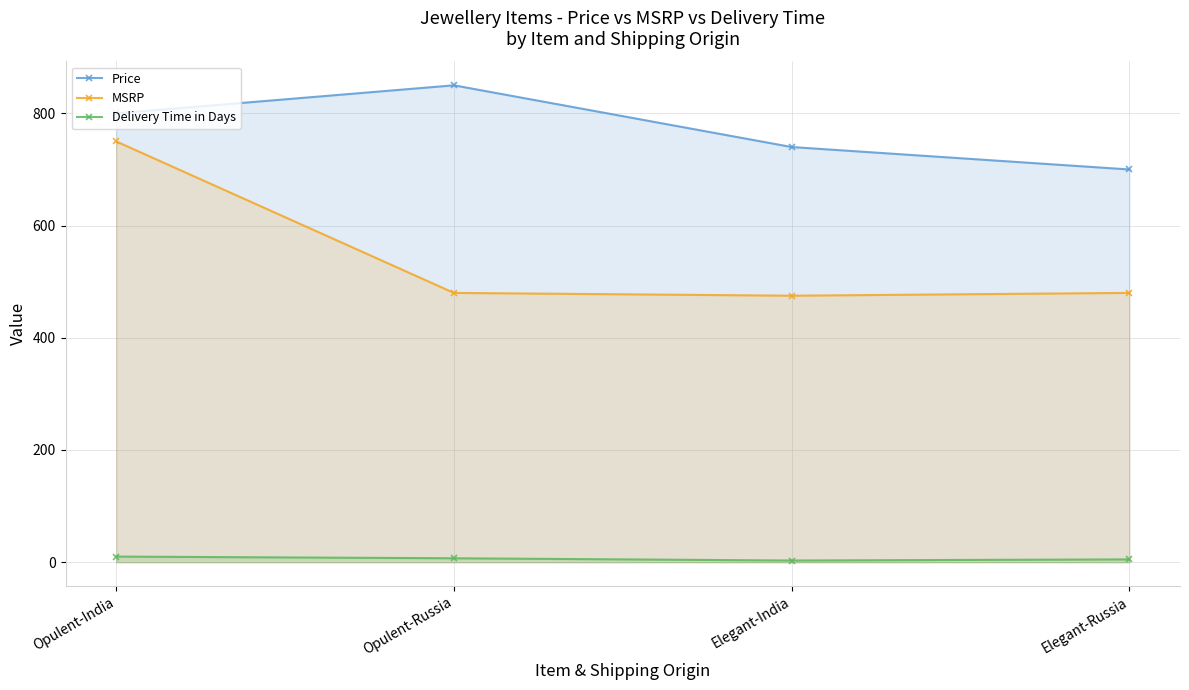

Which series has the largest total across all categories?

Price